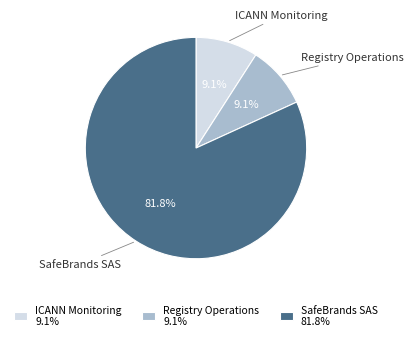

Approximately how many times larger is the value at SafeBrands SAS compared to ICANN Monitoring?

9.0